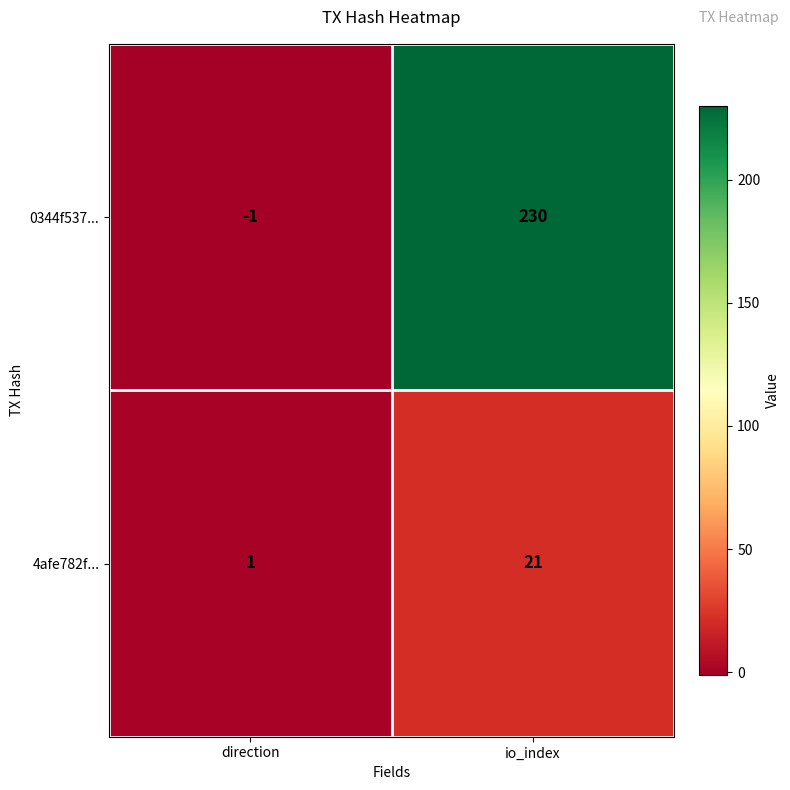

What is the greatest value displayed?

230